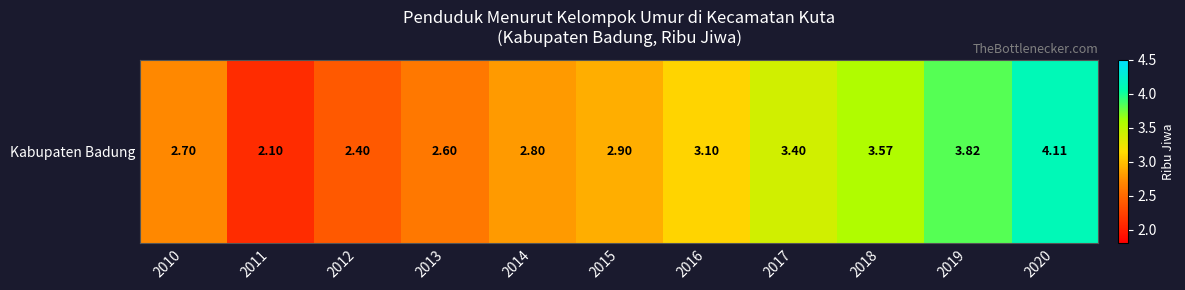

List the labels in order of value, smallest first.

2011, 2012, 2013, 2010, 2014, 2015, 2016, 2017, 2018, 2019, 2020